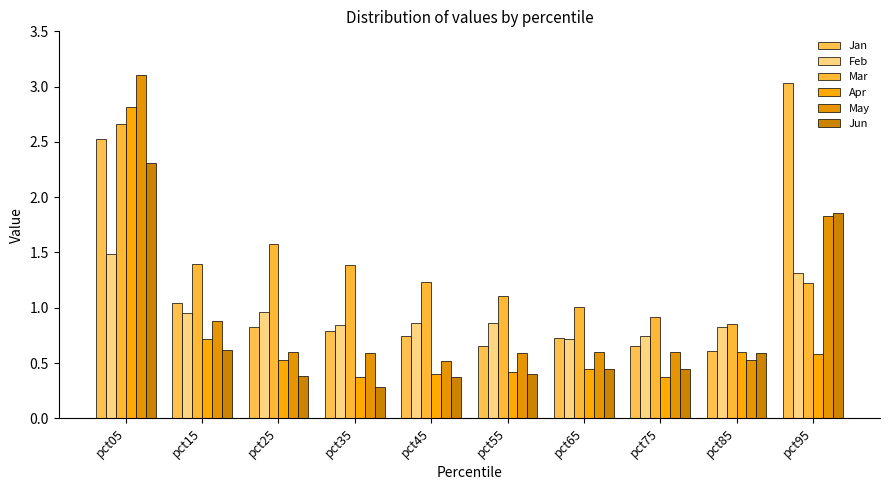

Which series has the largest total across all categories?

Mar